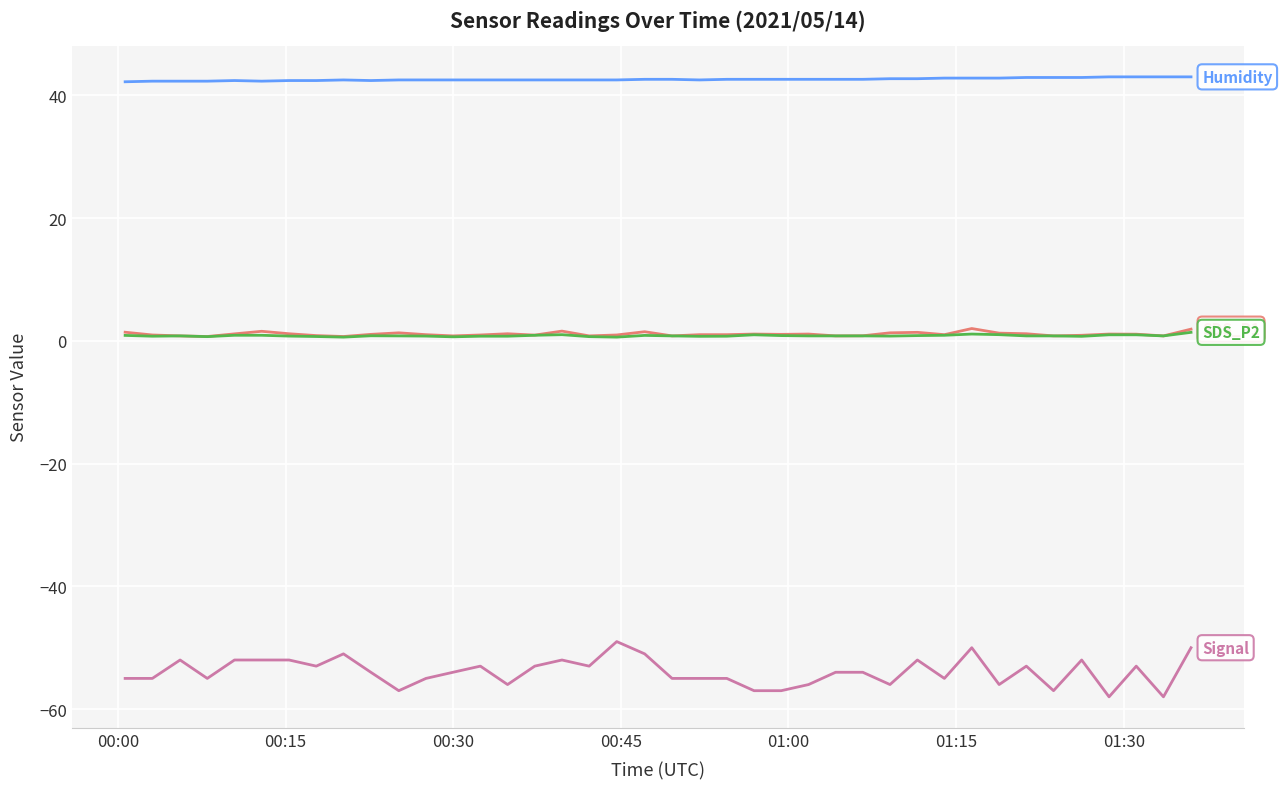

What is the maximum value shown in the chart?

43.0